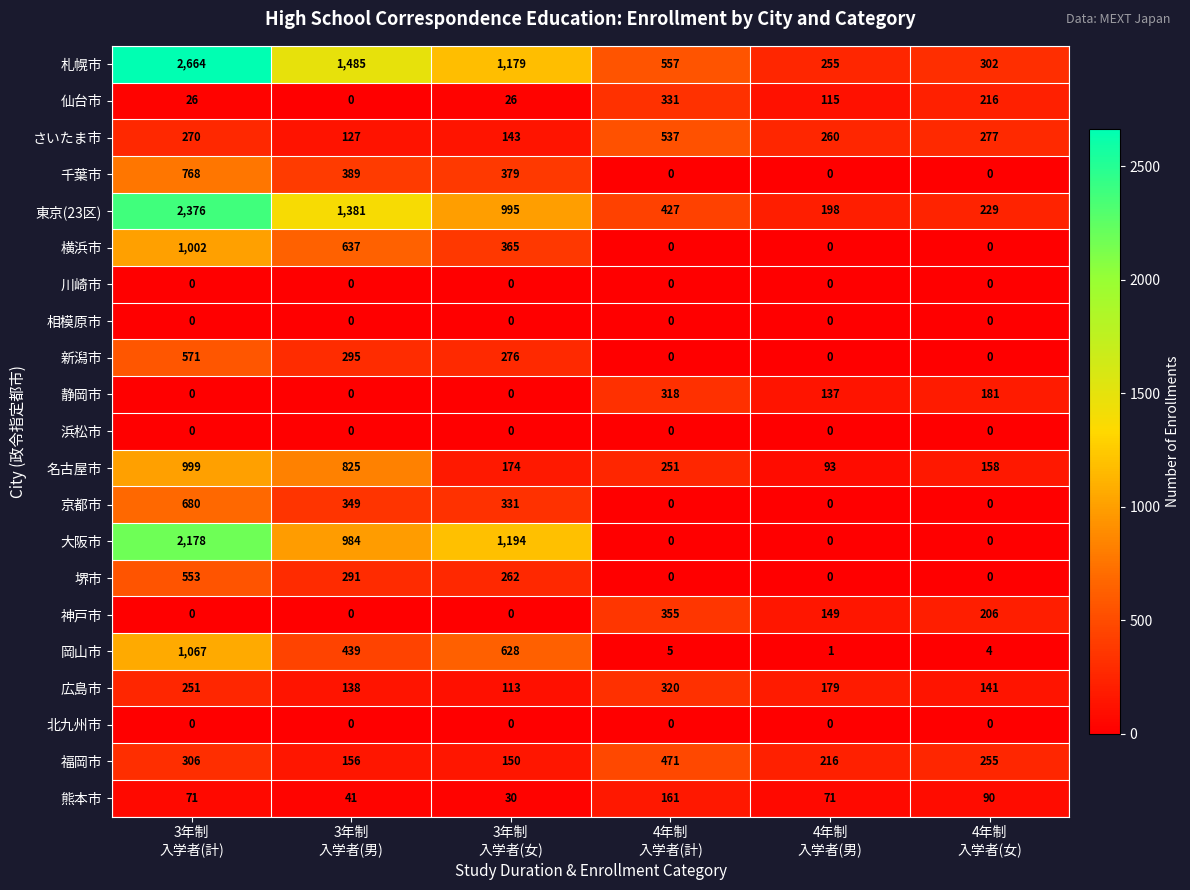

At which category does the chart reach its peak across all series?

3年制
入学者(計)